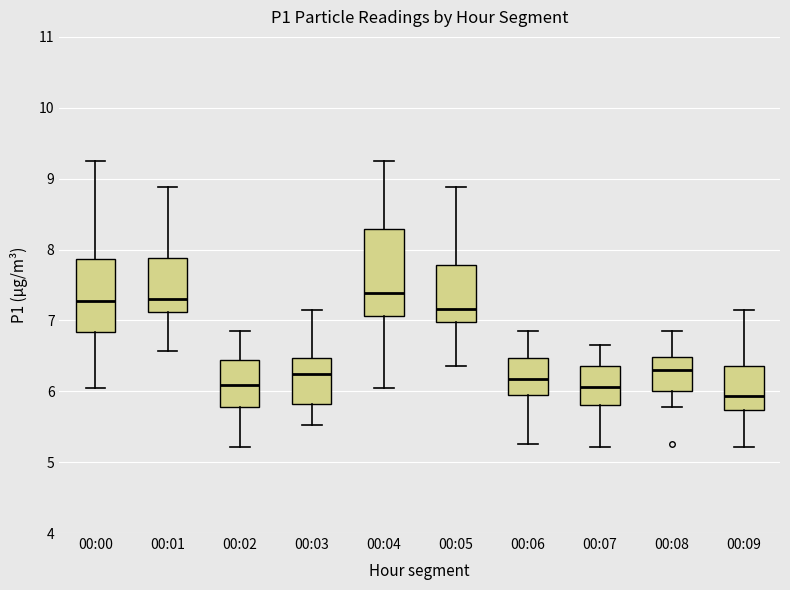

Reading left to right, transcribe this box plot: for each box, give where its median line is, the range the box spans, and where its two whiskers end, as read against the y-axis. The values are not printed on the chart, so give them approximately, as read against the axis.

00:00: median 7.3, box 6.8 to 7.9, whiskers 6.1 to 9.3
00:01: median 7.3, box 7.1 to 7.9, whiskers 6.6 to 8.9
00:02: median 6.1, box 5.8 to 6.4, whiskers 5.2 to 6.9
00:03: median 6.2, box 5.8 to 6.5, whiskers 5.5 to 7.2
00:04: median 7.4, box 7.1 to 8.3, whiskers 6.1 to 9.3
00:05: median 7.2, box 7.0 to 7.8, whiskers 6.4 to 8.9
00:06: median 6.2, box 6.0 to 6.5, whiskers 5.3 to 6.9
00:07: median 6.1, box 5.8 to 6.4, whiskers 5.2 to 6.7
00:08: median 6.3, box 6.0 to 6.5, whiskers 5.8 to 6.9
00:09: median 5.9, box 5.7 to 6.4, whiskers 5.2 to 7.2